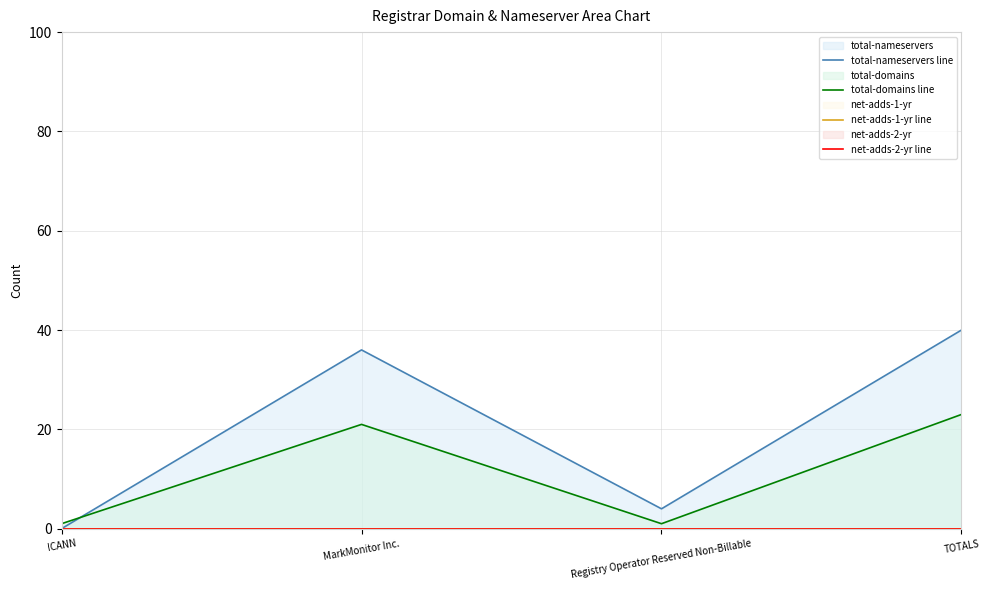

Where does the total-domains line series first go above 21?

TOTALS